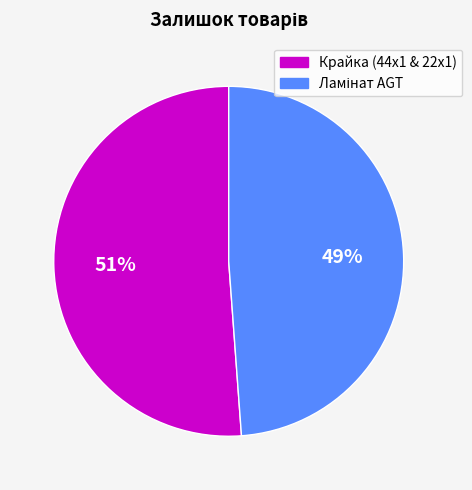

To the nearest percent, what is the average slice percentage?

50%